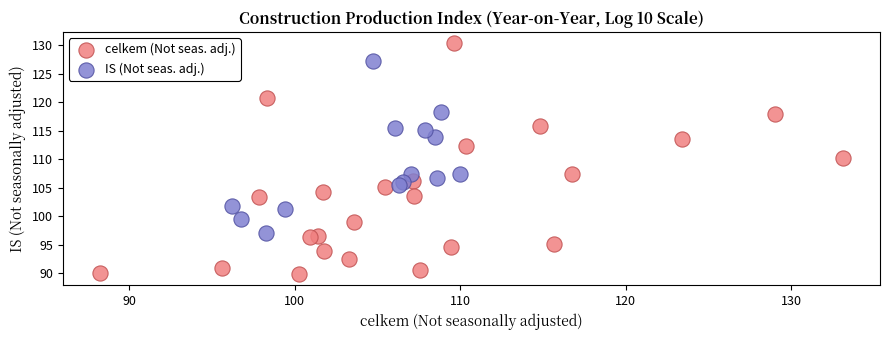

Which series contains the lowest Y value?

celkem (Not seas. adj.)